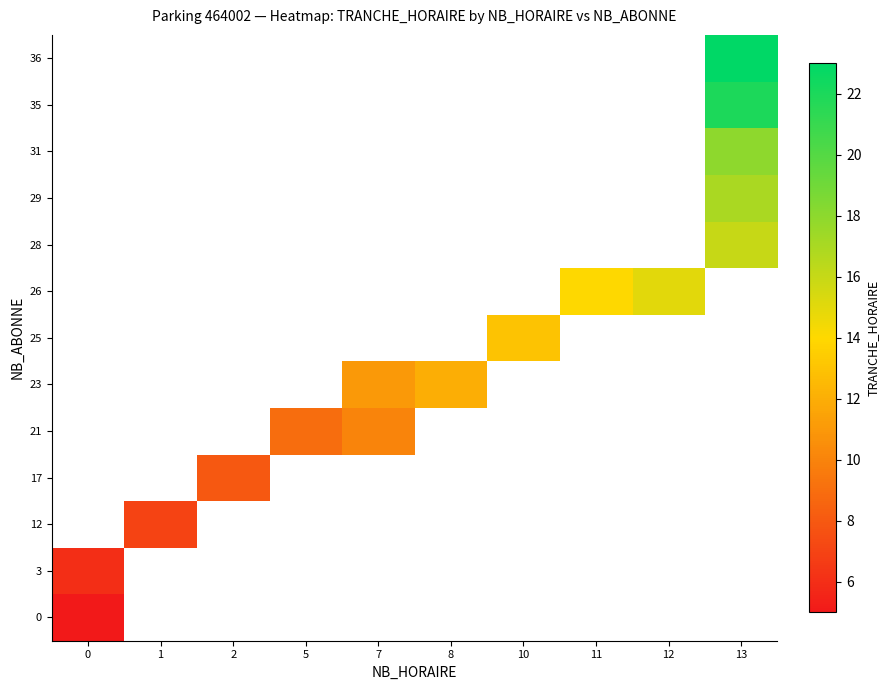

Is the value of 25 at 13 greater than the value of 26 at 8?

No